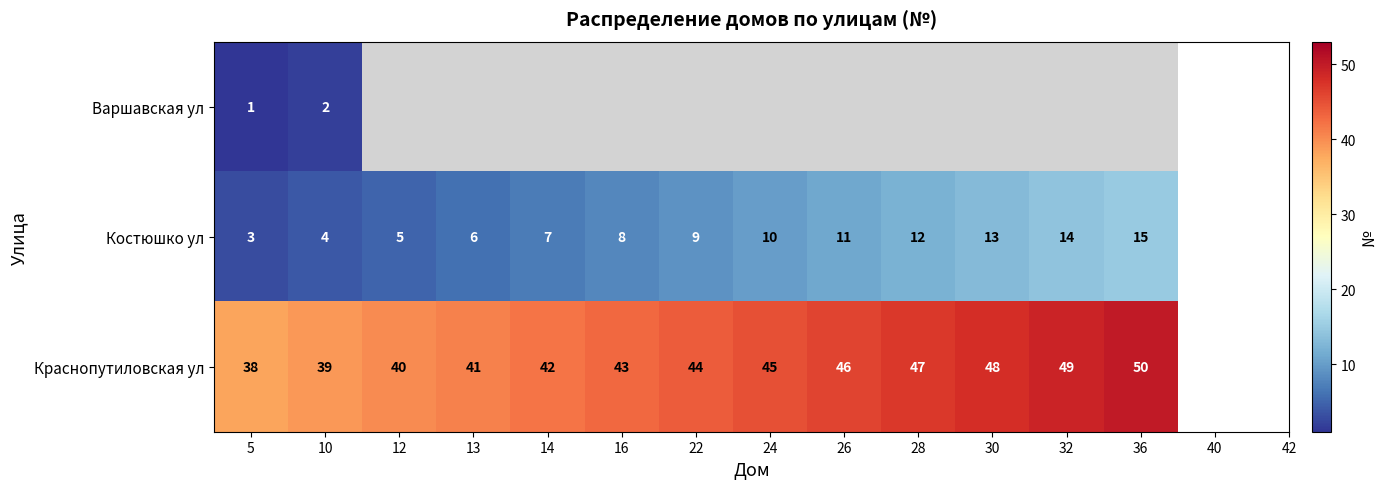

Is it true that Костюшко ул equals 2.8 at 10?

False